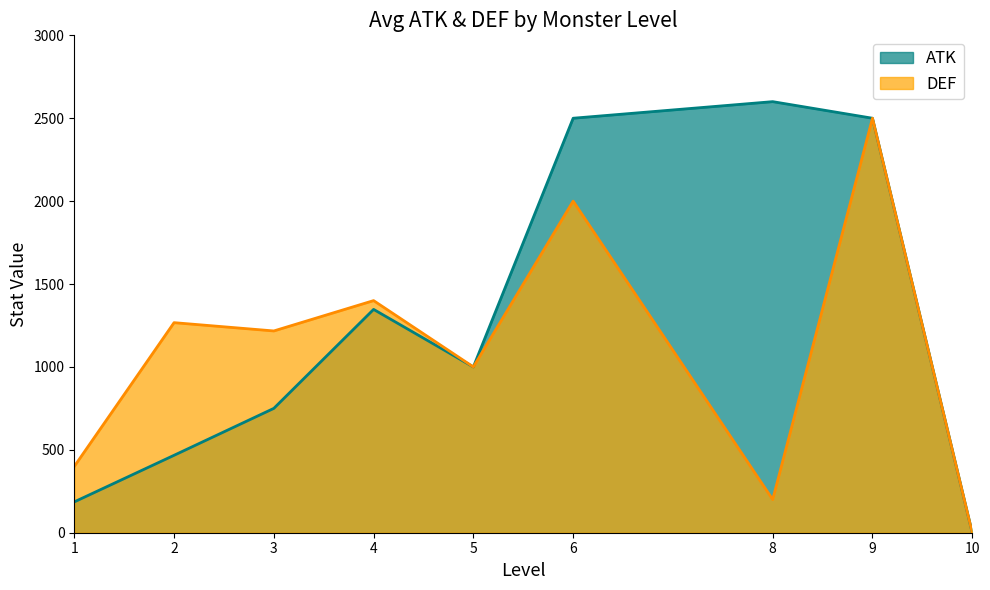

The chart shows a value of 1310 at 5. True or false?

False